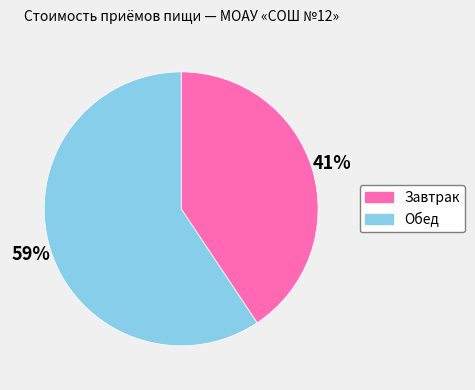

How many slices are in this pie chart?

2